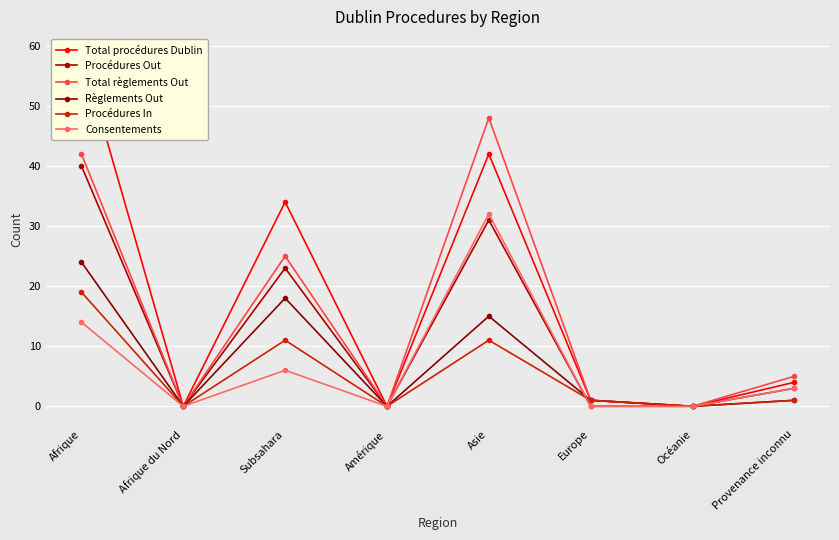

True or false: Procédures Out and Total procédures Dublin intersect in this chart.

False